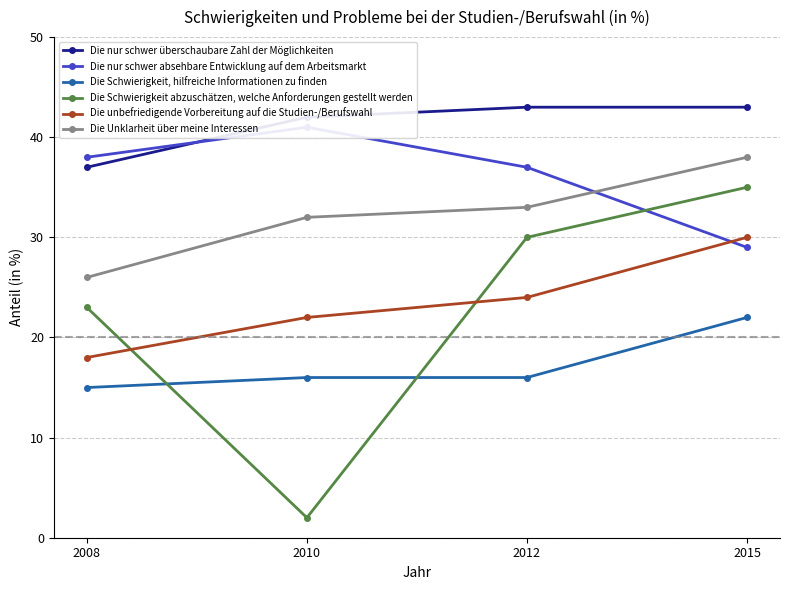

At which category is the sum across all series the highest?

2015